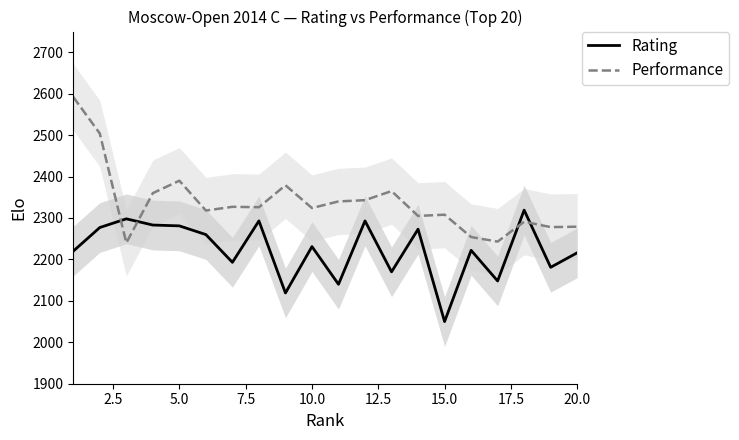

After their last crossing, which series has the higher values: Performance or Rating?

Performance